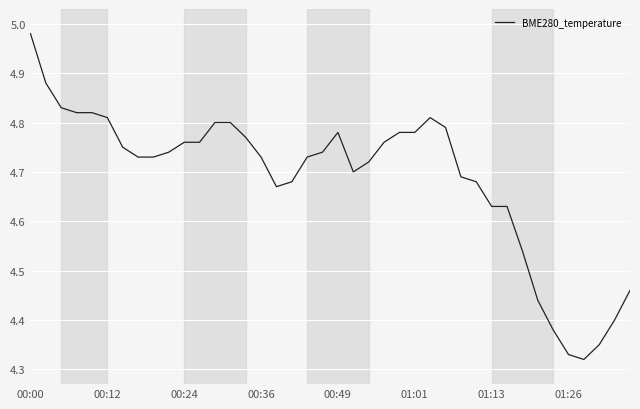

What is the difference between the maximum and minimum values?

0.7